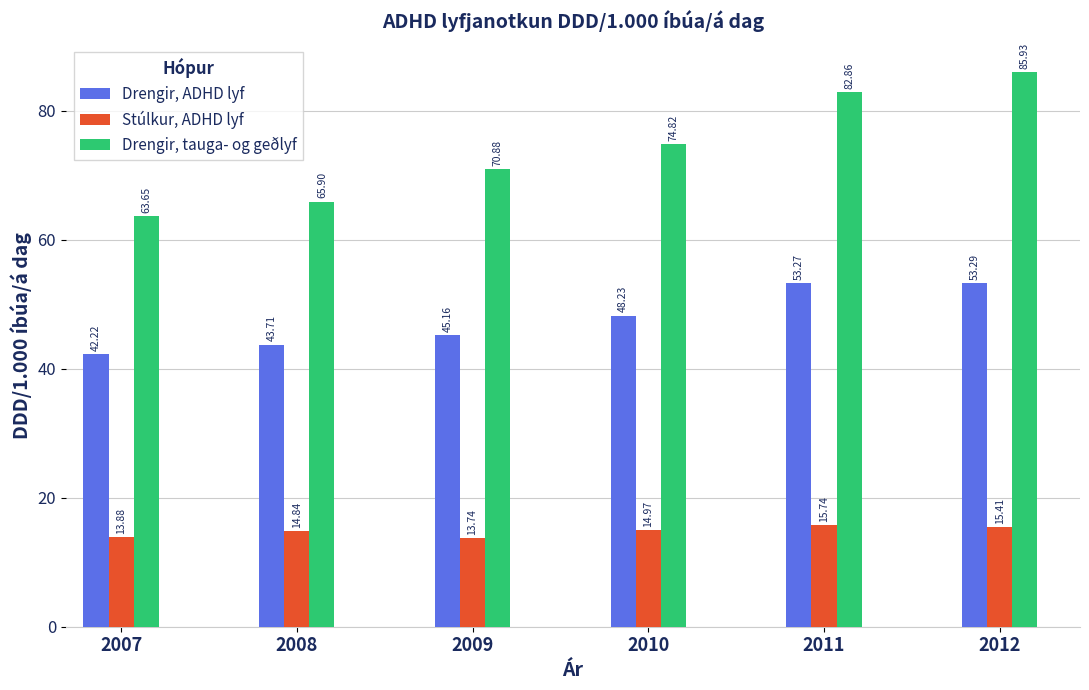

What is the sum of all Drengir, ADHD lyf values?

285.9